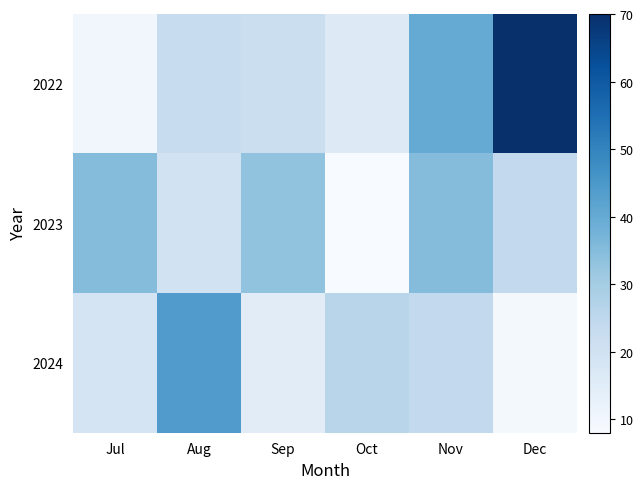

Which series has the largest total across all categories?

2022